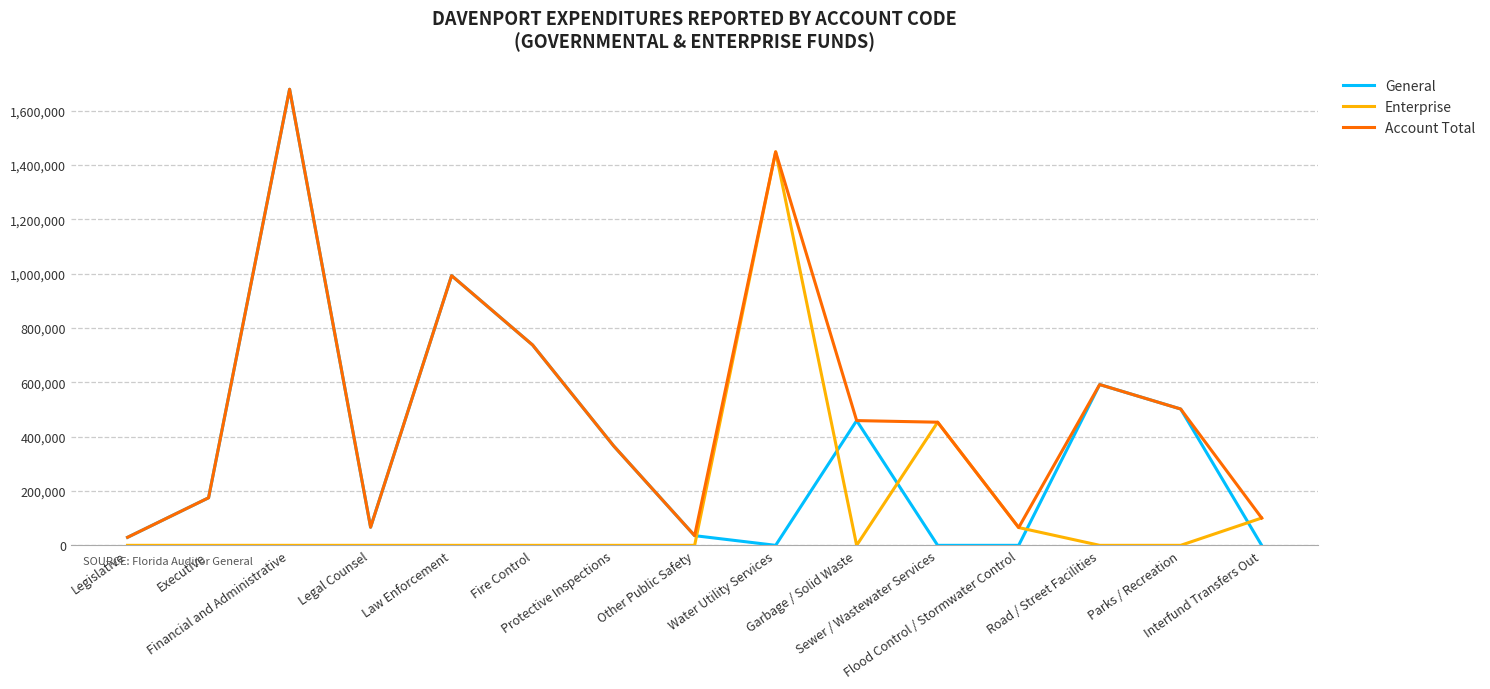

Where is the first local maximum for Account Total?

Financial and Administrative